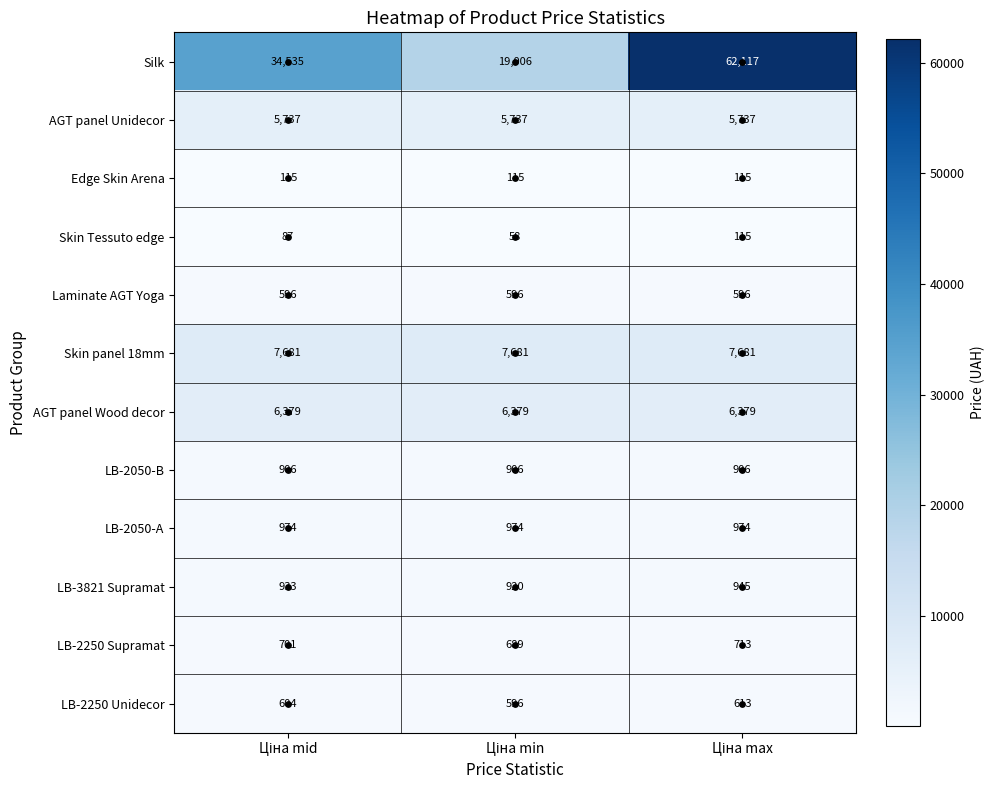

What is the highest value of the LB-2250 Supramat series?

713